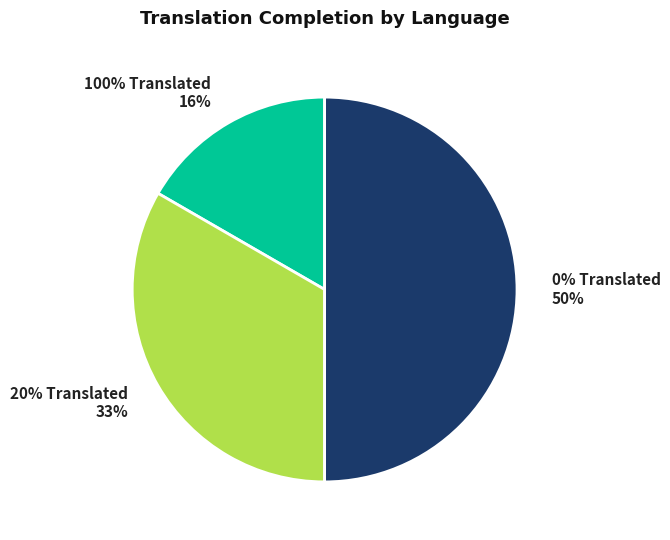

Is there a majority slice in this chart?

No